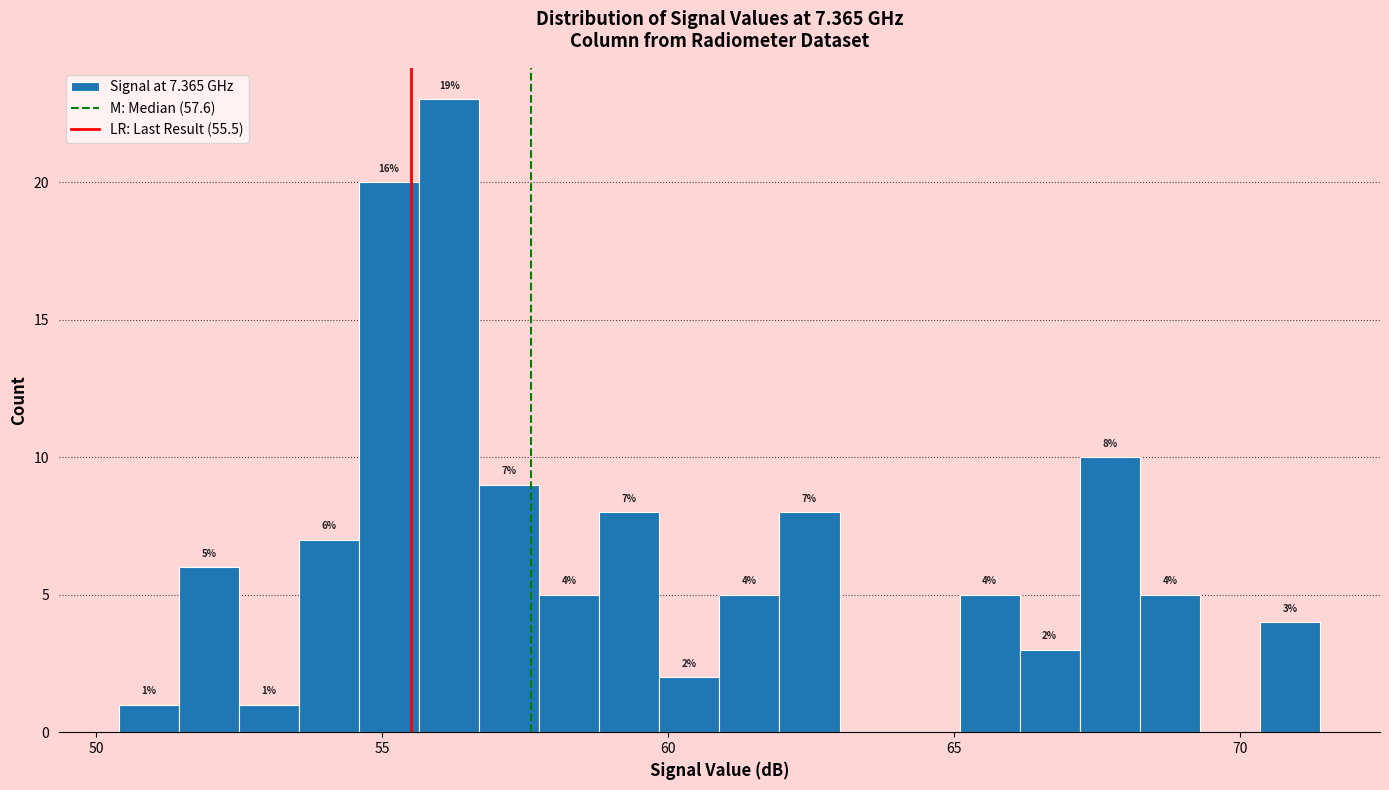

Around what value on the x-axis is the tallest bar? Give the approximate position of its centre, as read against the axis.

56.0